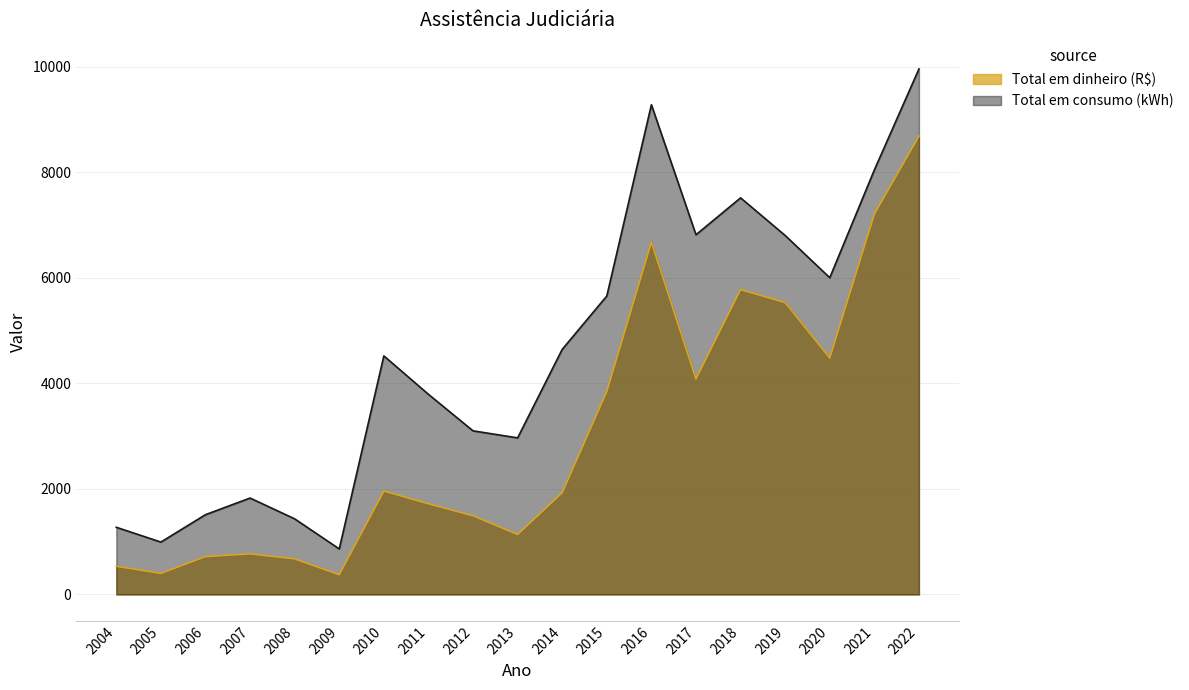

At how many categories does at least one series exceed 7947?

3